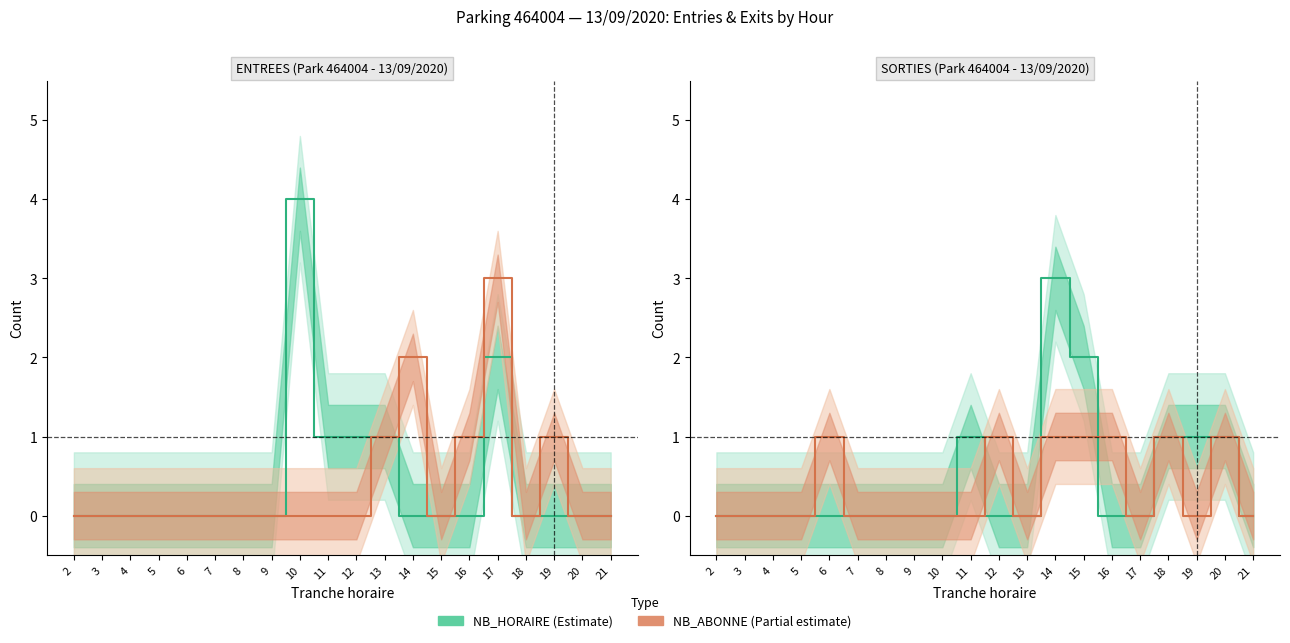

Is this an area chart (filled region under the line)?

No